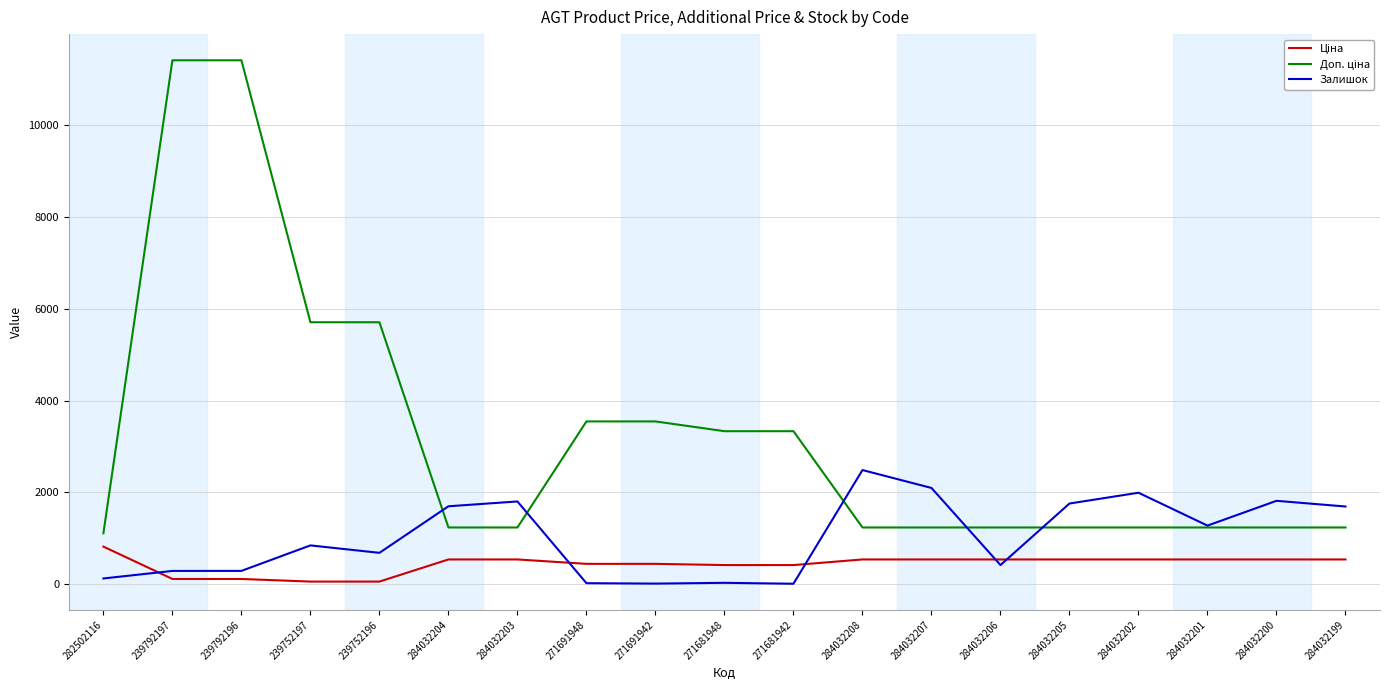

At which label does Доп. ціна first exceed 1235?

239792197